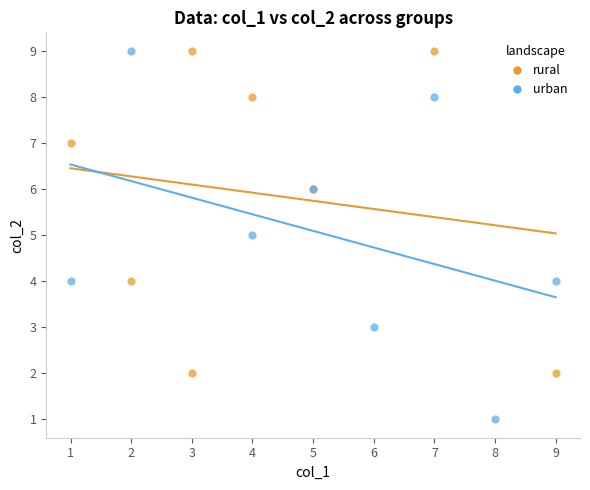

What are all the series names shown in the legend?

rural, urban